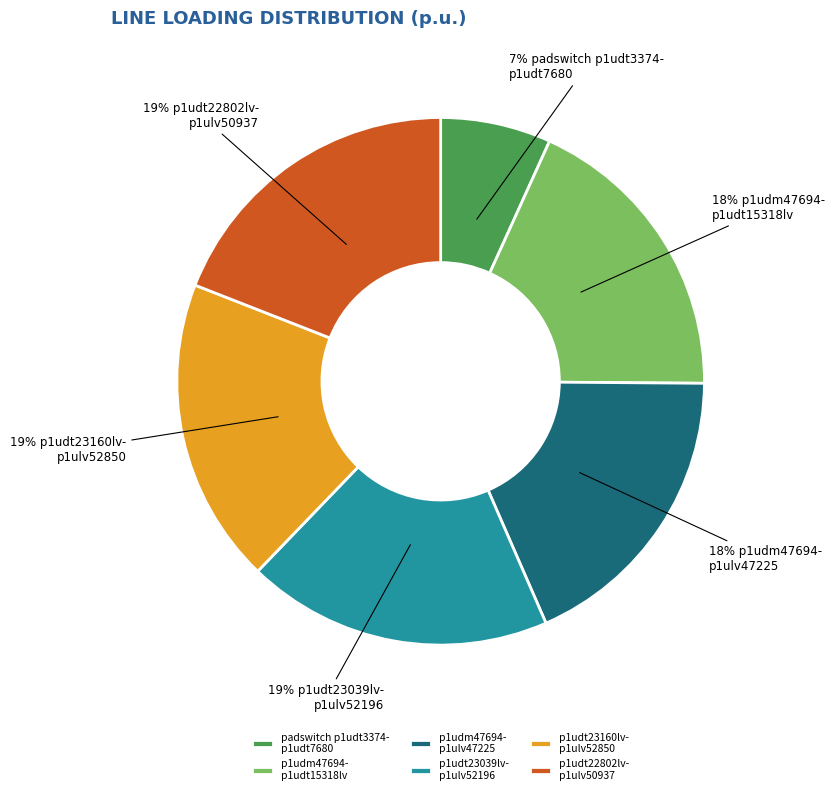

What is the ratio of the value at p1udt23039lv- p1ulv52196 to the value at p1udt23160lv- p1ulv52850?

1.0